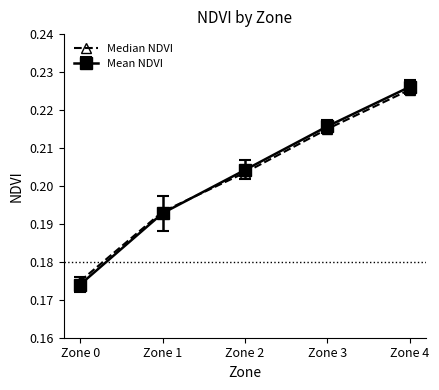

At which category is the sum across all series the highest?

Zone 4